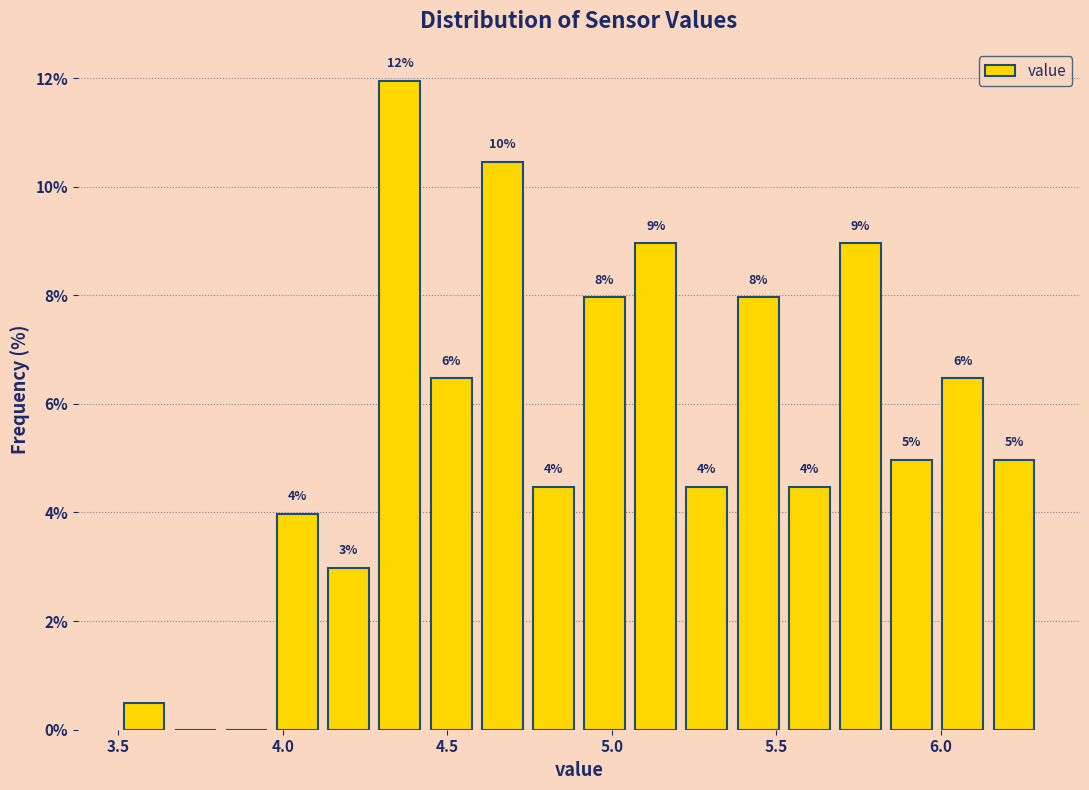

Read against the x-axis, roughly where is the centre of the tallest bar?

4.35